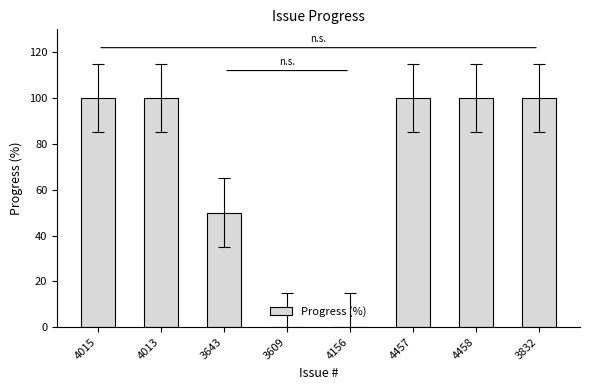

The value at 4013 is 130. True or false?

False